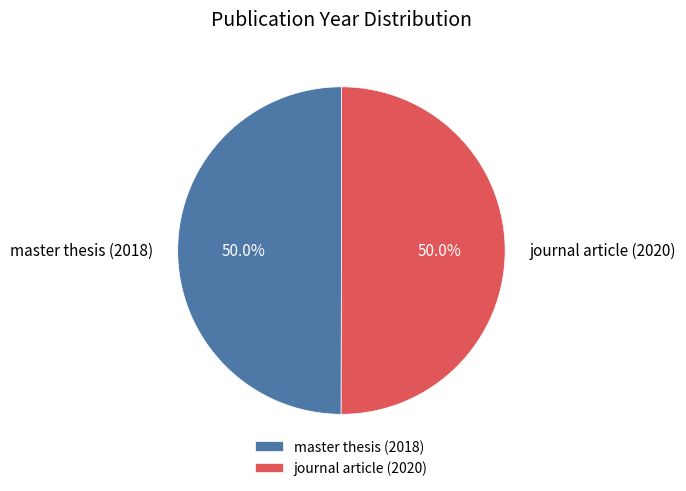

Approximately how many times larger is the value at master thesis (2018) compared to journal article (2020)?

1.0